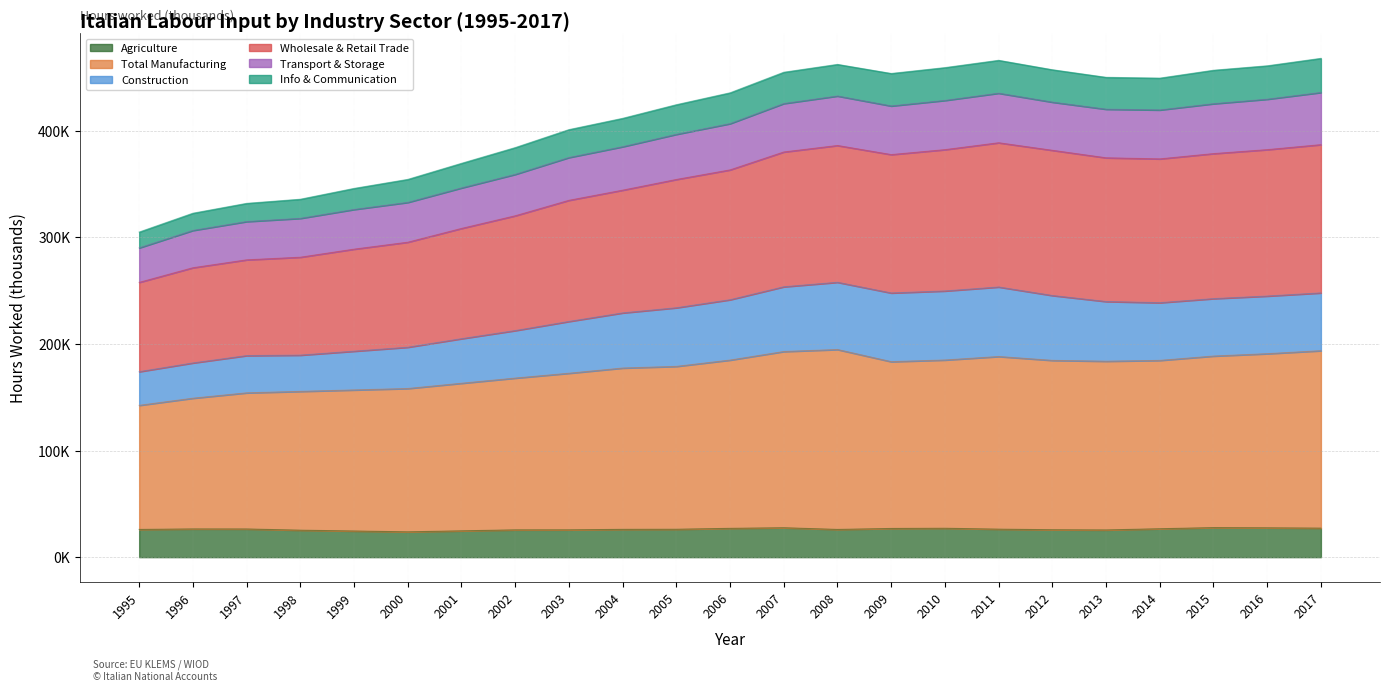

True or false: Transport & Storage and Wholesale & Retail Trade intersect in this chart.

False